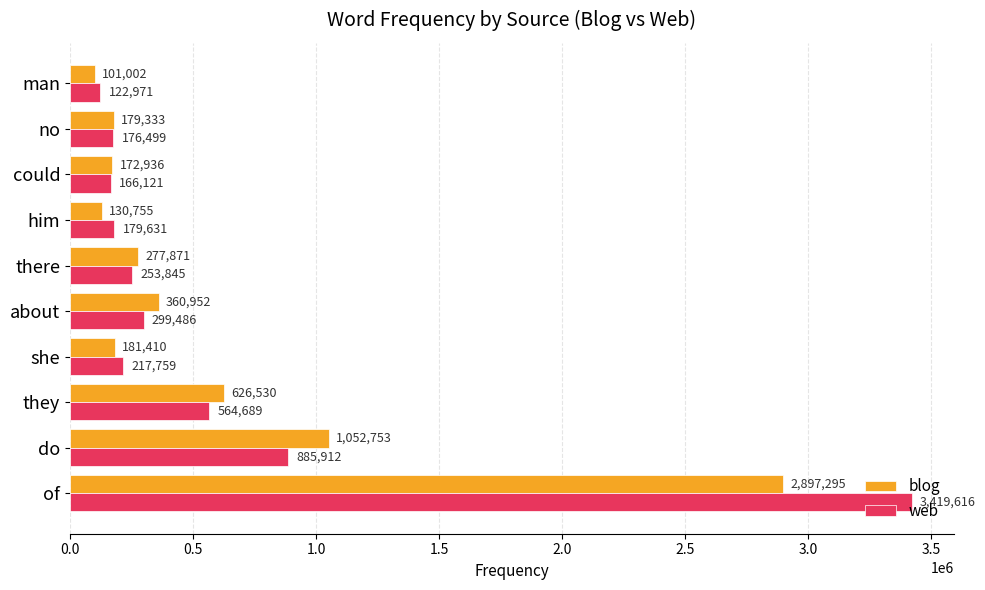

What is the minimum value for blog?

101002